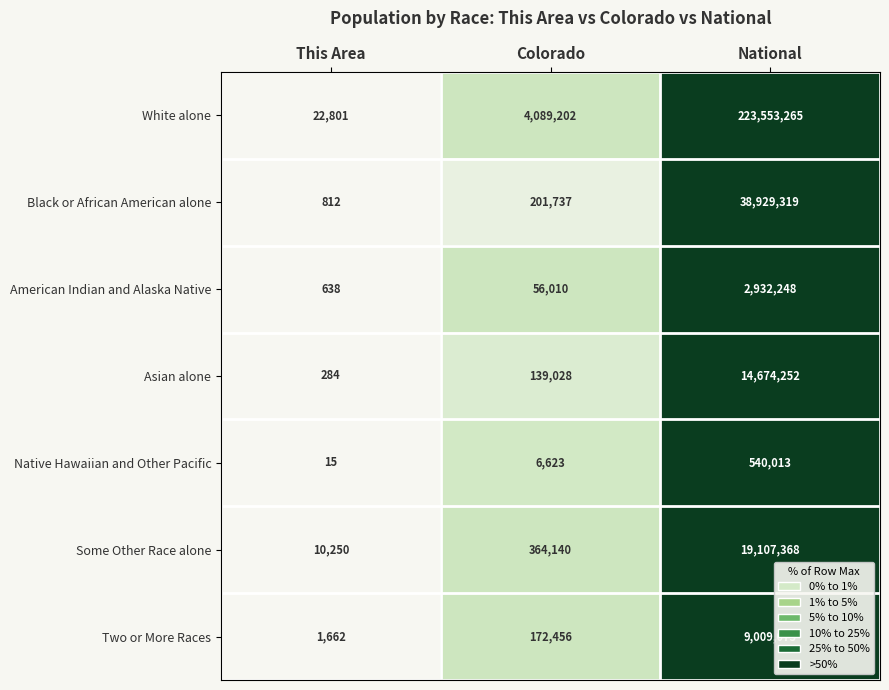

Rank the series at This Area from highest to lowest value.

White alone, Some Other Race alone, Two or More Races, Black or African American alone, American Indian and Alaska Native, Asian alone, Native Hawaiian and Other Pacific